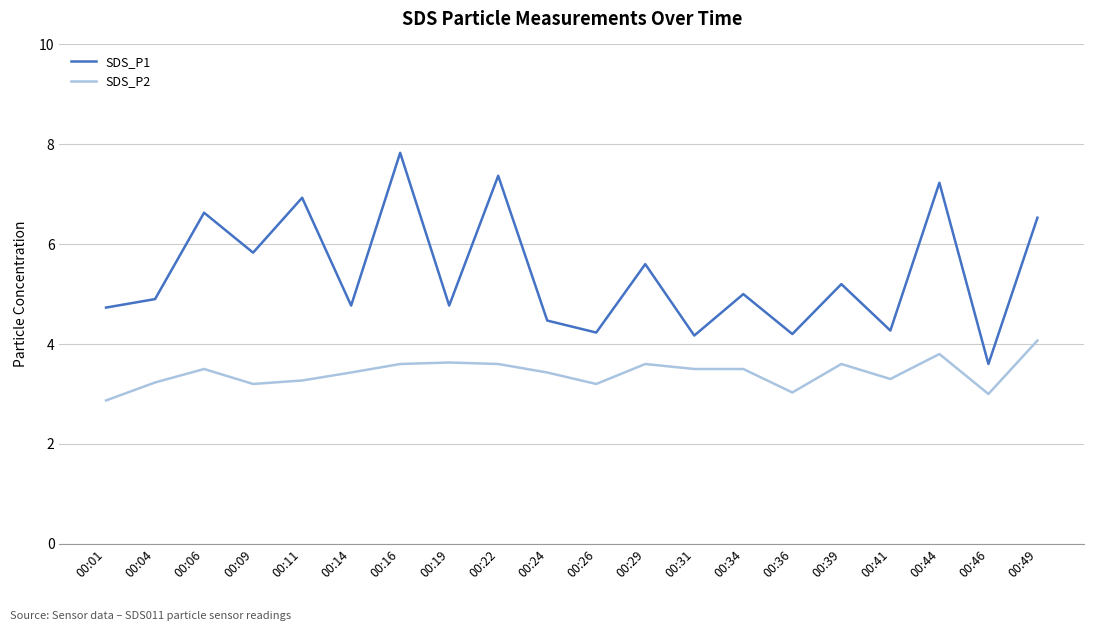

Does the chart have visible grid lines?

Yes